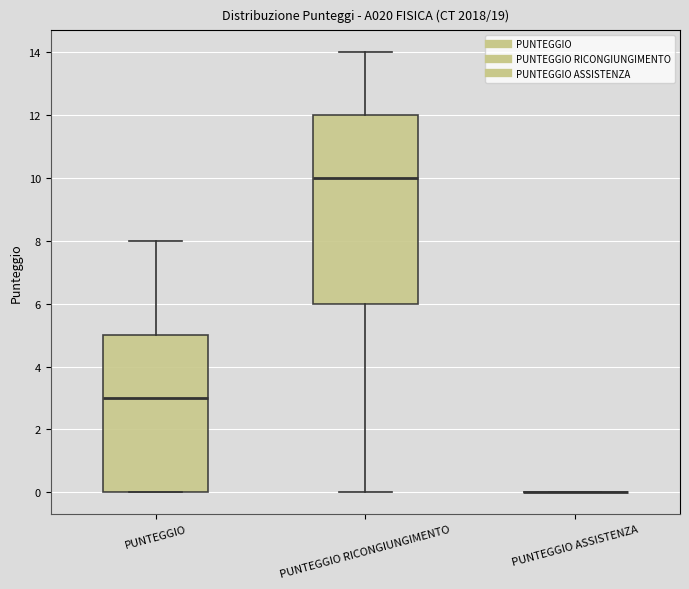

Which box is the tallest, from its lower edge to its upper edge?

PUNTEGGIO RICONGIUNGIMENTO